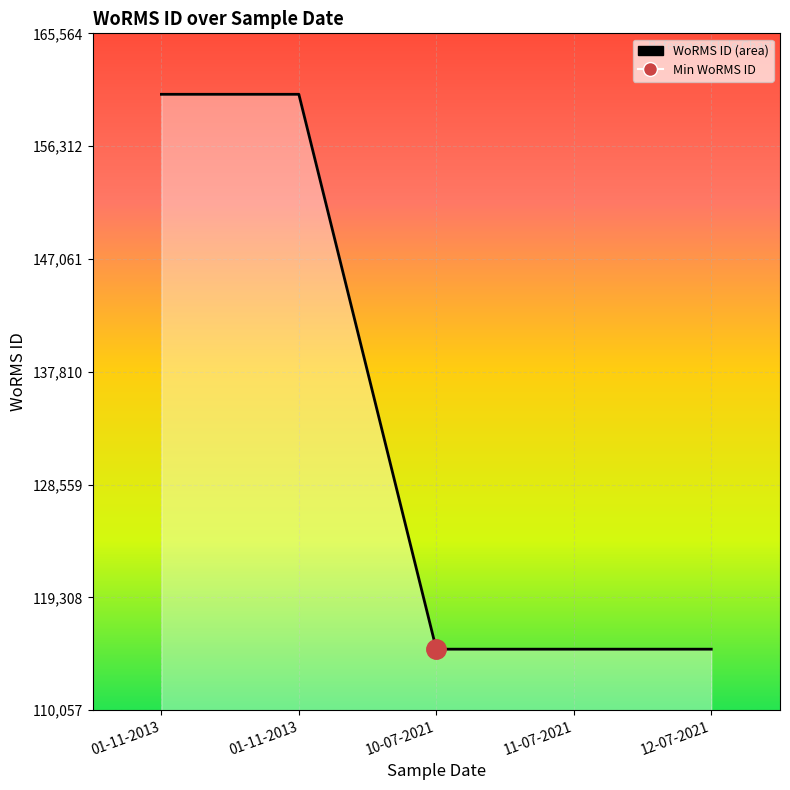

The value at 12-07-2021 is 115057. True or false?

True